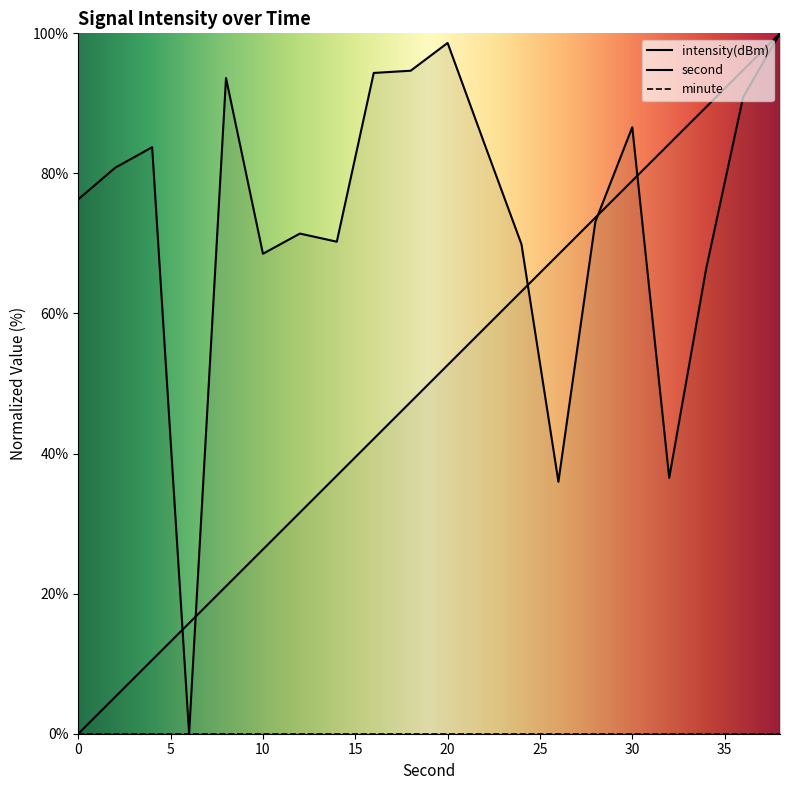

How many times do second and intensity cross each other?

6